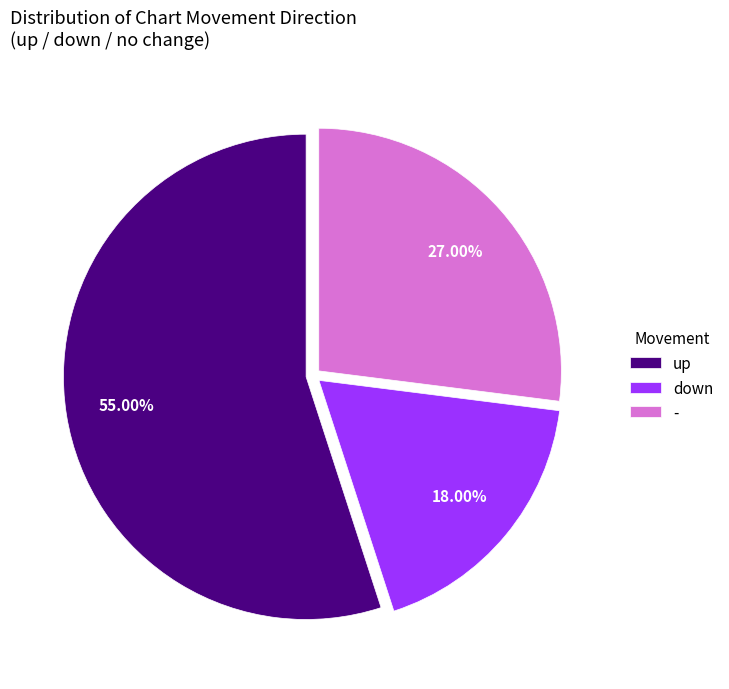

Is down the majority of the pie?

No